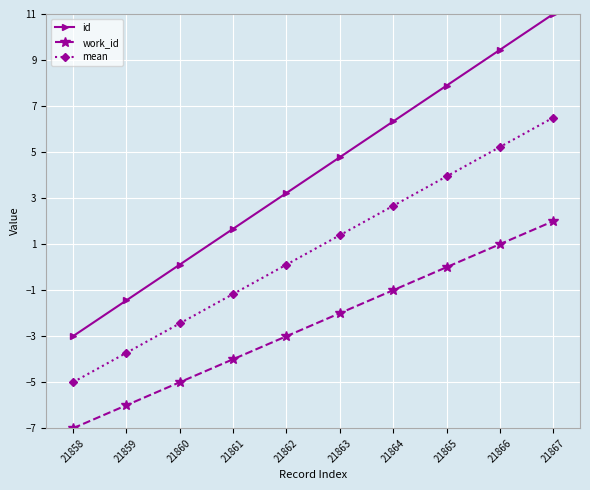

True or false: work_id and mean intersect in this chart.

False